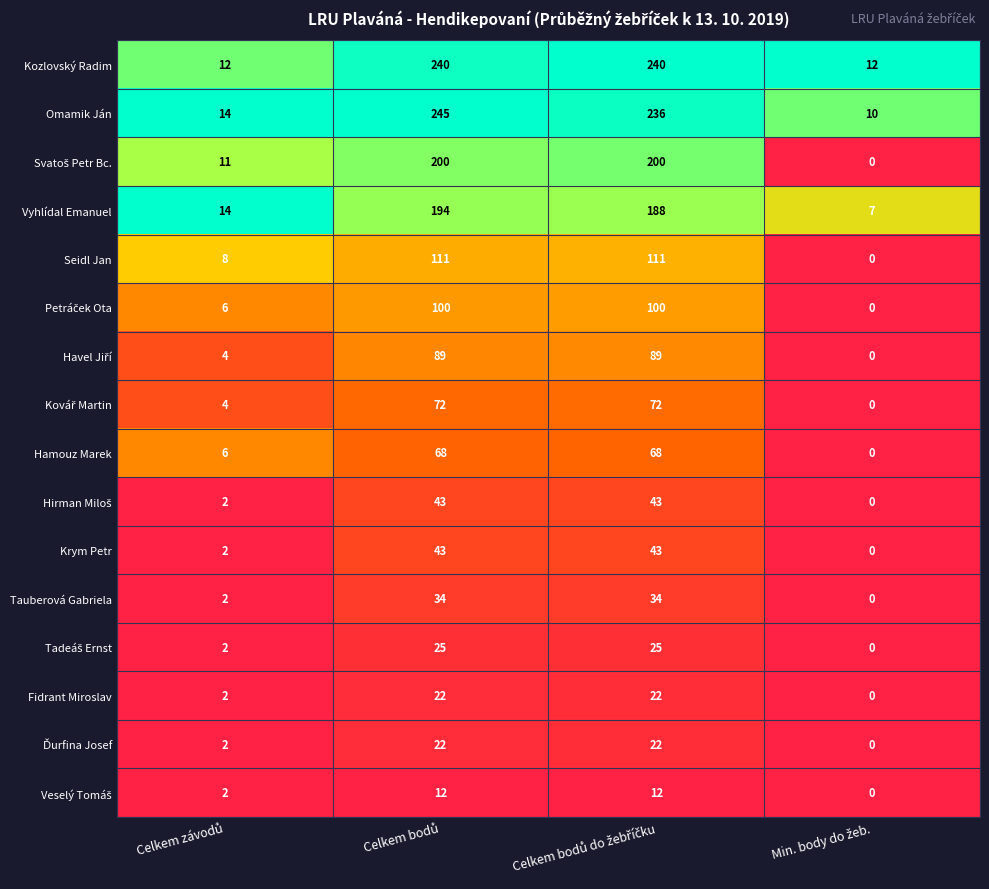

Which series has the largest total across all categories?

Omamik Ján